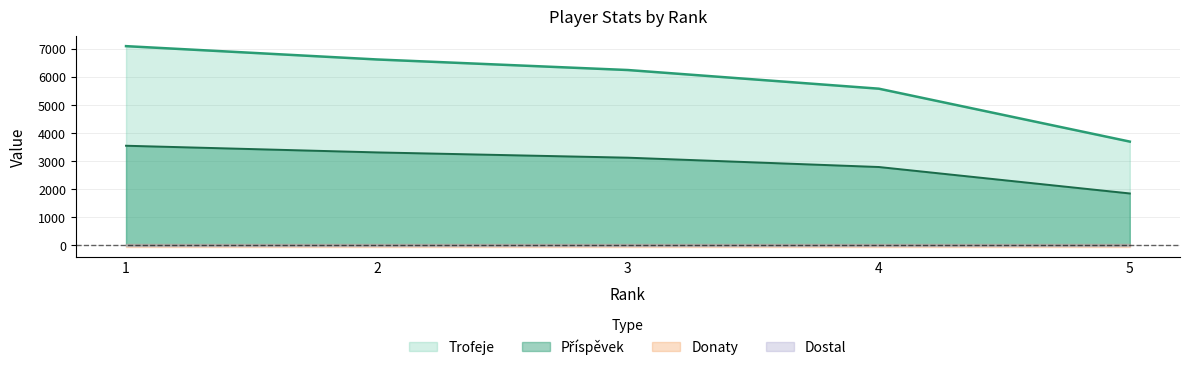

Which has a higher value, 5 or 3?

3